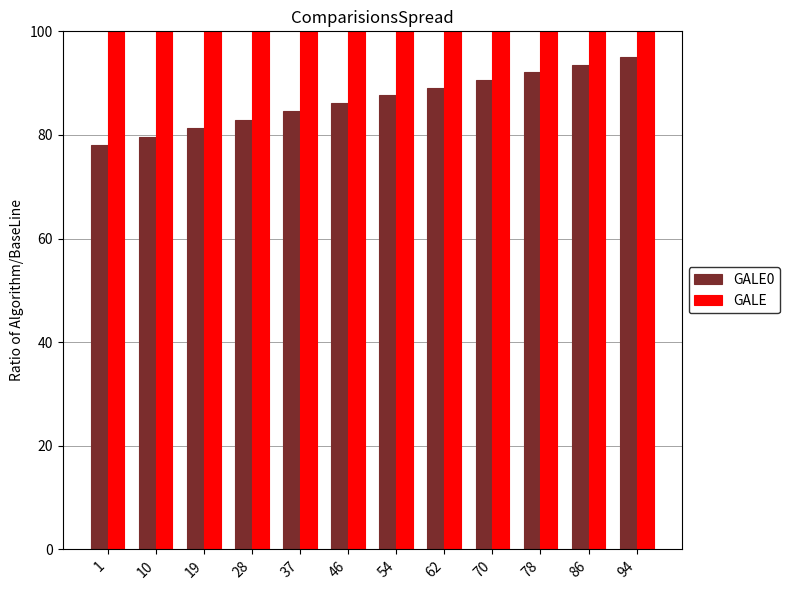

What is the average value of the GALE0 series?

86.7